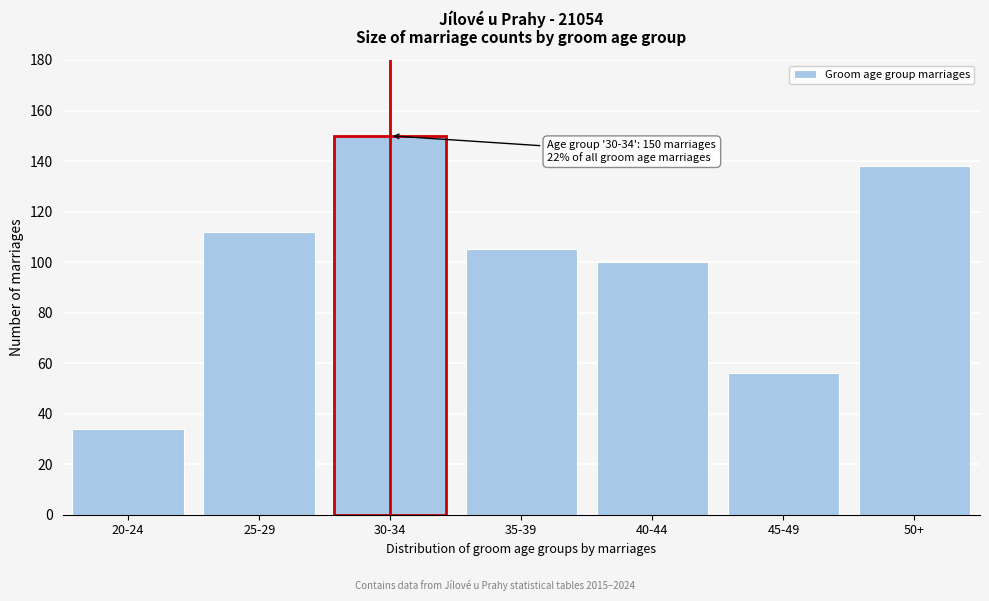

Reading left to right, what are all the values shown in this chart?

34	112	150	105	100	56	138